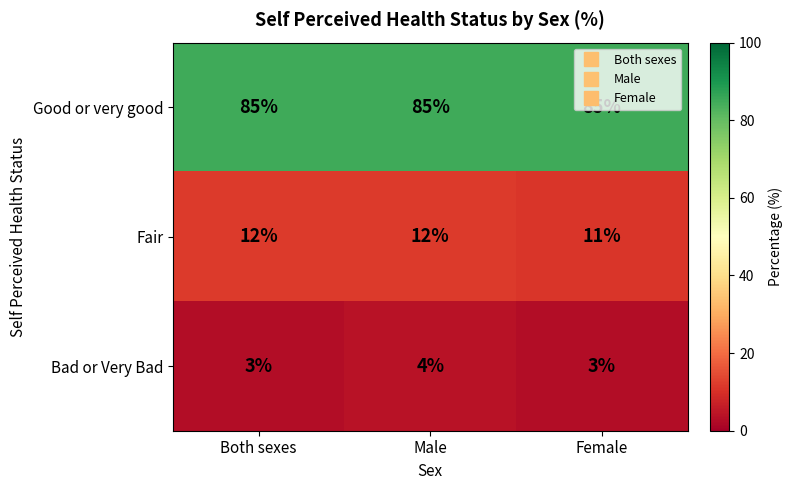

At which category is the sum across all series the highest?

Male